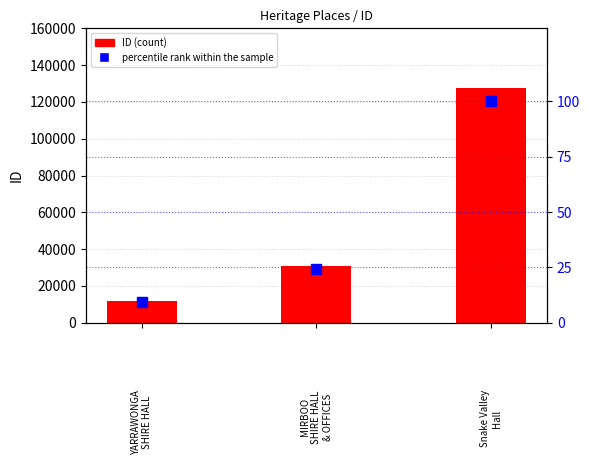

Which series has the largest total across all categories?

ID